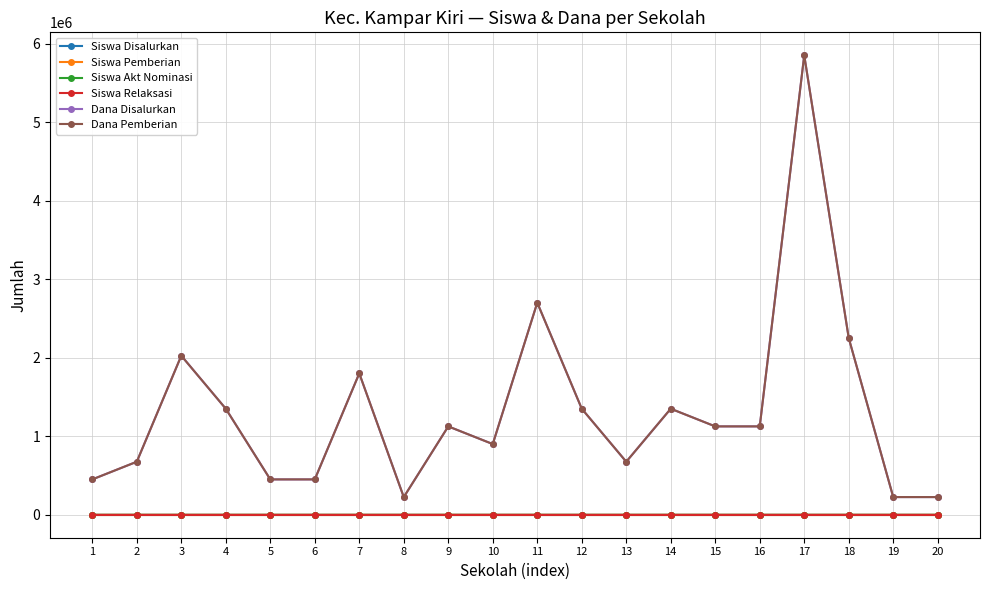

What are all the series names shown in the legend?

Siswa Disalurkan, Siswa Pemberian, Siswa Akt Nominasi, Siswa Relaksasi, Dana Disalurkan, Dana Pemberian